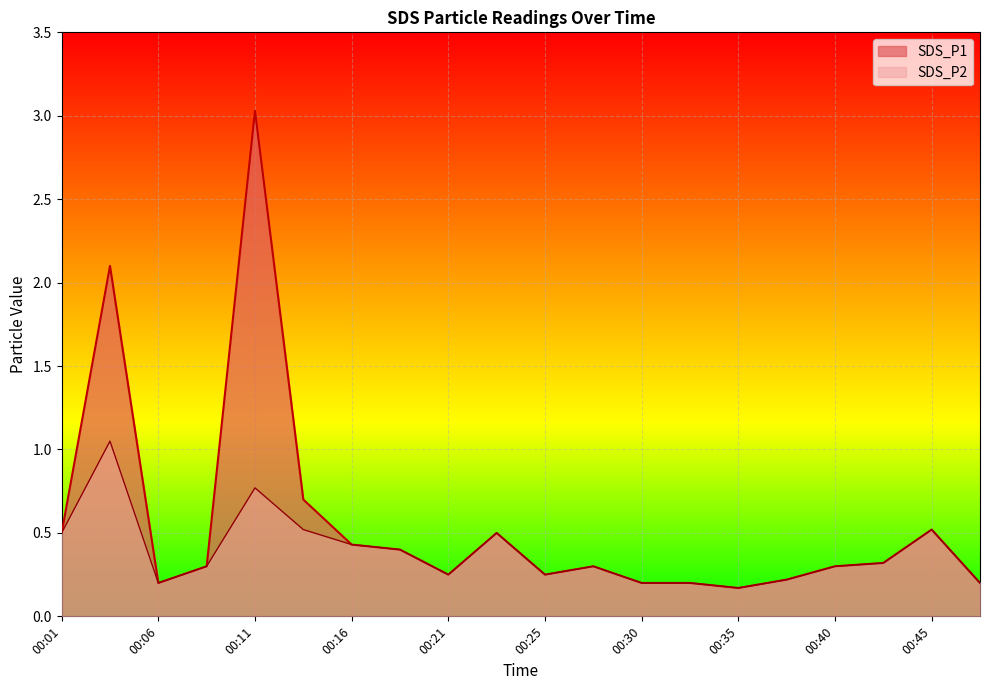

Which series has the widest spread of values?

SDS_P1